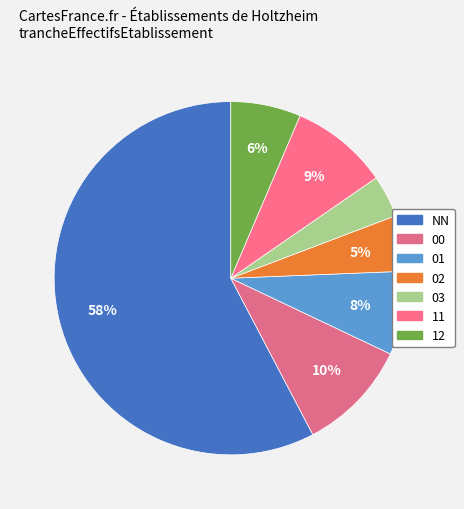

How many slices are in this pie chart?

7